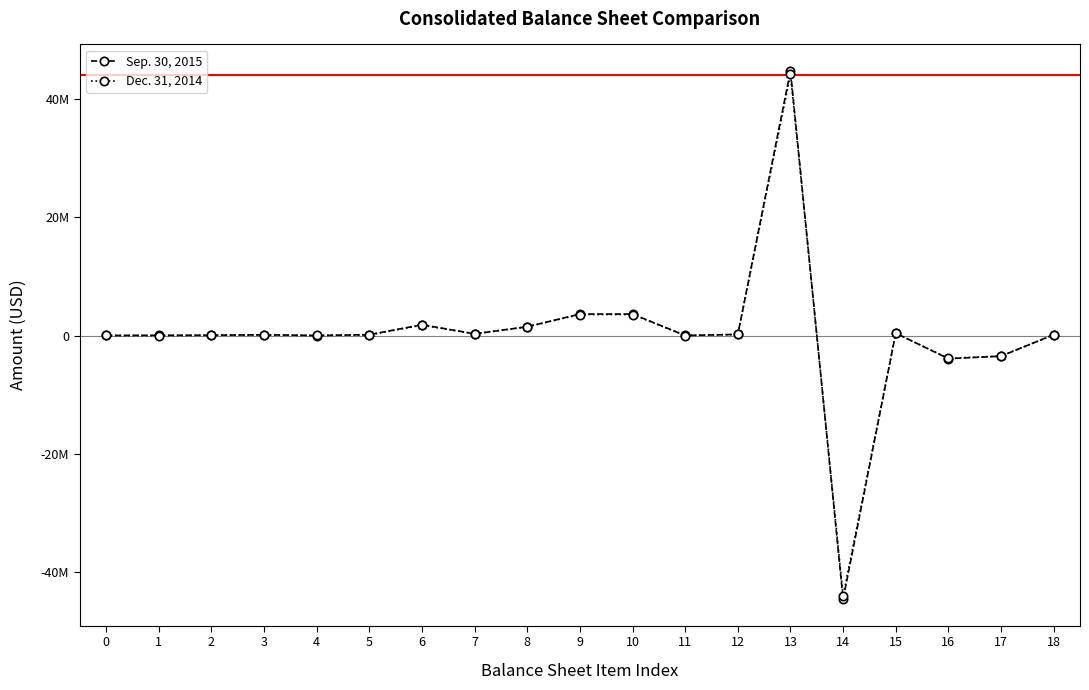

The value of Dec. 31, 2014 at 15 is 707350. True or false?

False